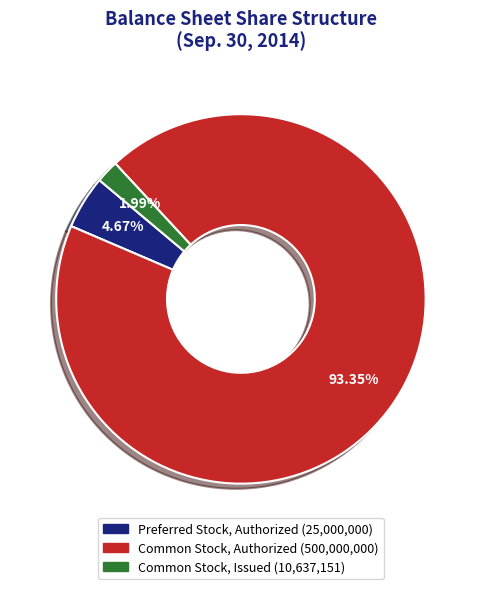

Does Common Stock, Issued represent more than half of the total?

No